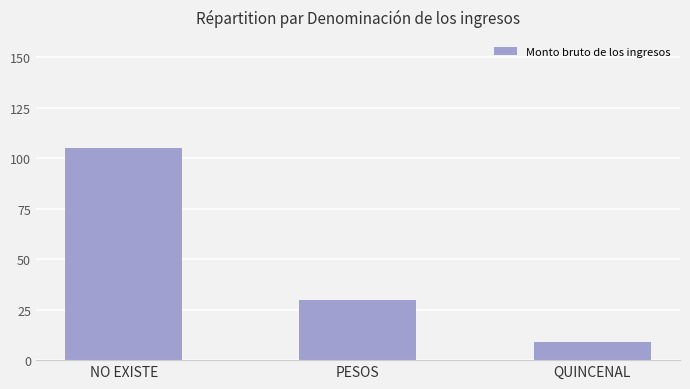

Which label corresponds to the largest value in the chart?

NO EXISTE